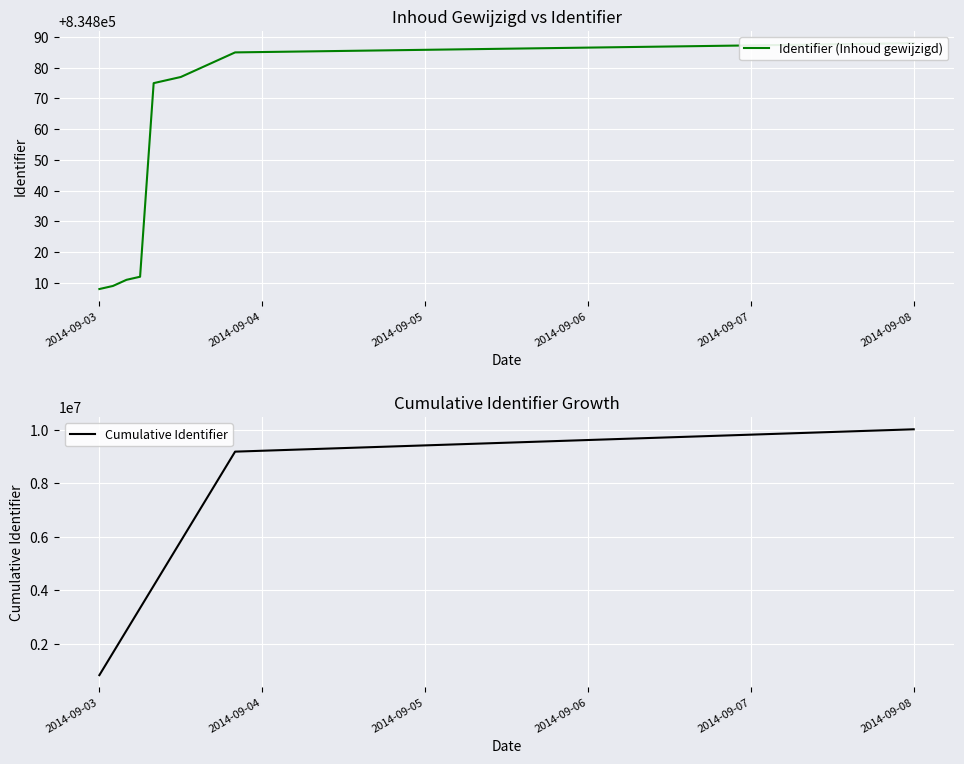

What is the label of the 1st point from the left?

2014-09-03